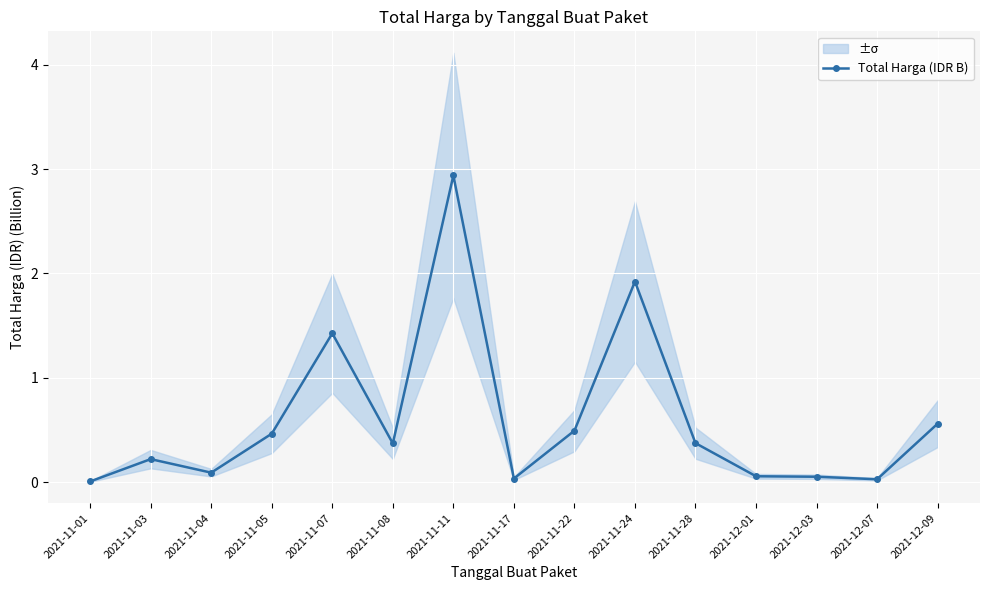

How many lines are shown in the chart?

1